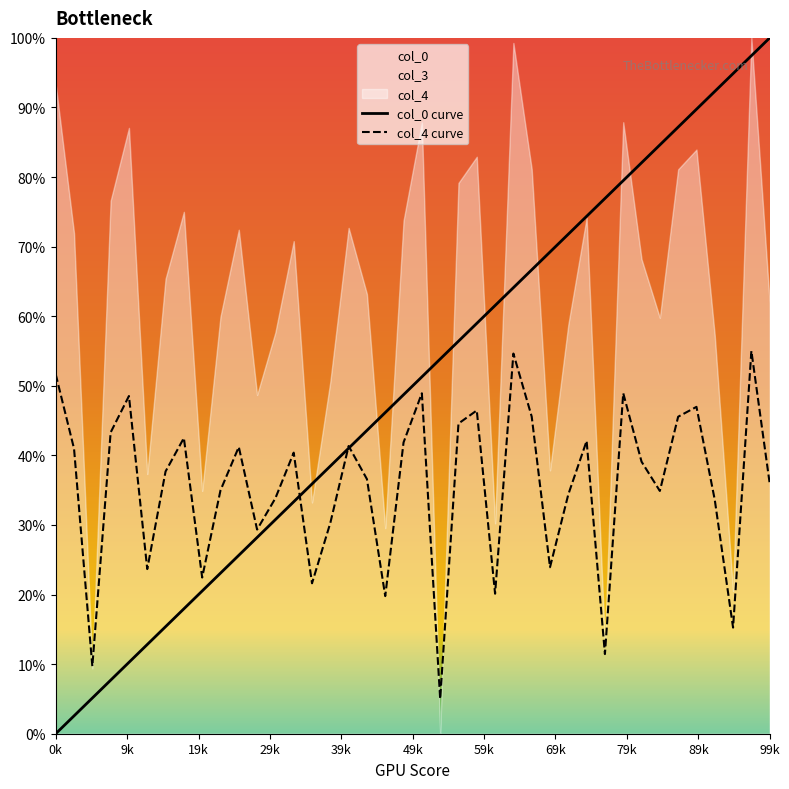

Is it true that col_4 equals 0.4 at 16?

True